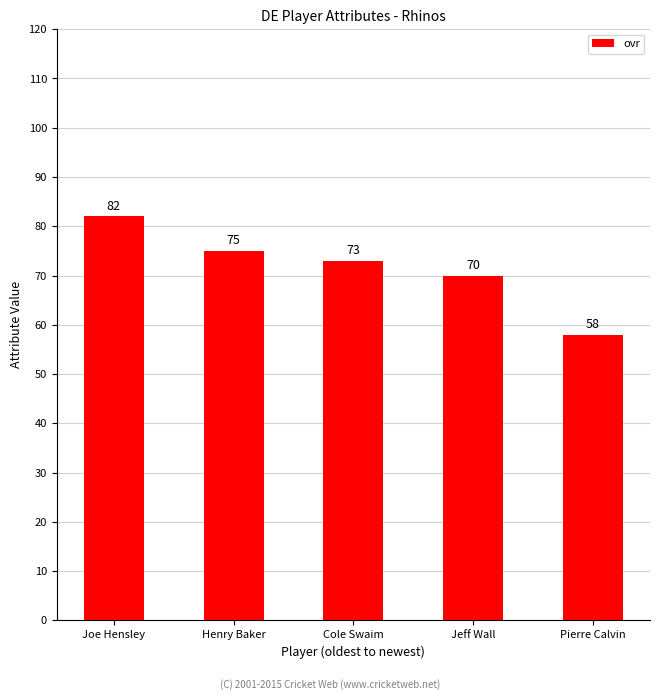

Does the chart contain any negative values?

No